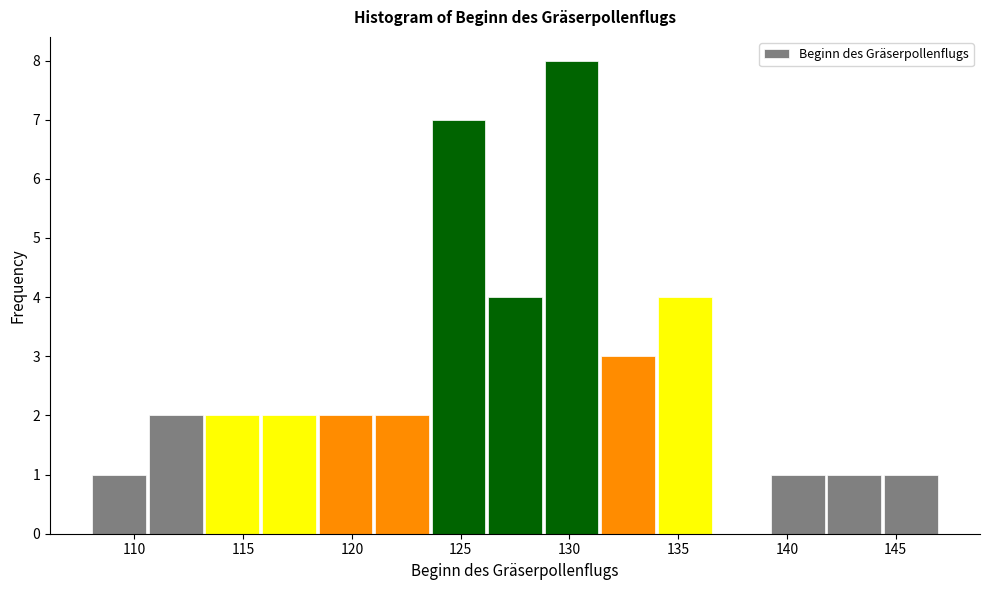

What is the height of the bar covering 110.6 to 113.2 on the x-axis? Neither the bar edges nor the heights are printed on the chart, so give them approximately, as read against the axes.

2